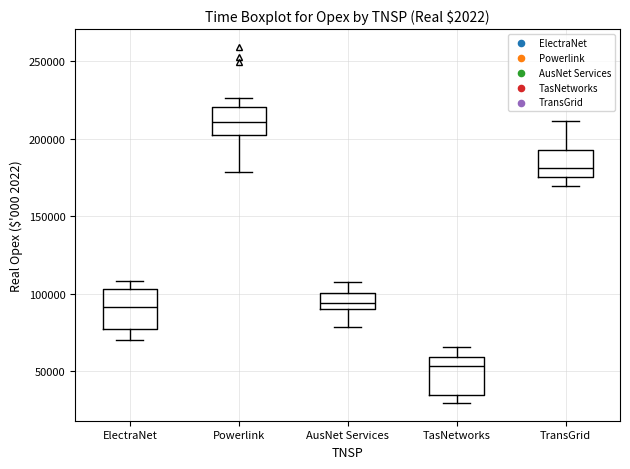

Reading left to right, transcribe this box plot: for each box, give where its median line is, the range the box spans, and where its two whiskers end, as read against the y-axis. The values are not printed on the chart, so give them approximately, as read against the axis.

ElectraNet: median 90000, box 75000 to 105000, whiskers 70000 to 110000
Powerlink: median 210000, box 205000 to 220000, whiskers 180000 to 225000
AusNet Services: median 95000, box 90000 to 100000, whiskers 80000 to 110000
TasNetworks: median 55000, box 35000 to 60000, whiskers 30000 to 65000
TransGrid: median 180000, box 175000 to 195000, whiskers 170000 to 210000